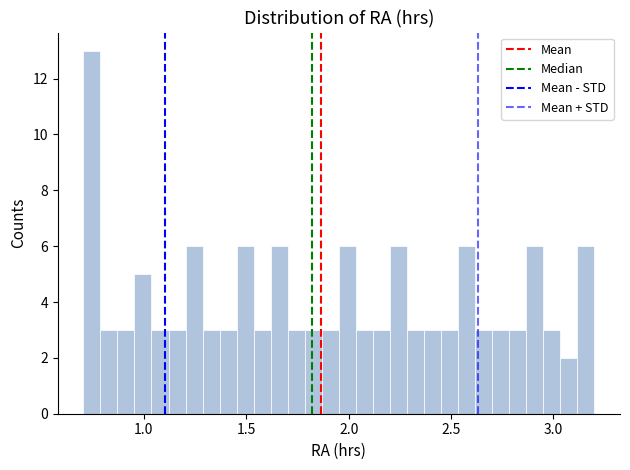

Around what value on the x-axis is the tallest bar? Give the approximate position of its centre, as read against the axis.

0.75